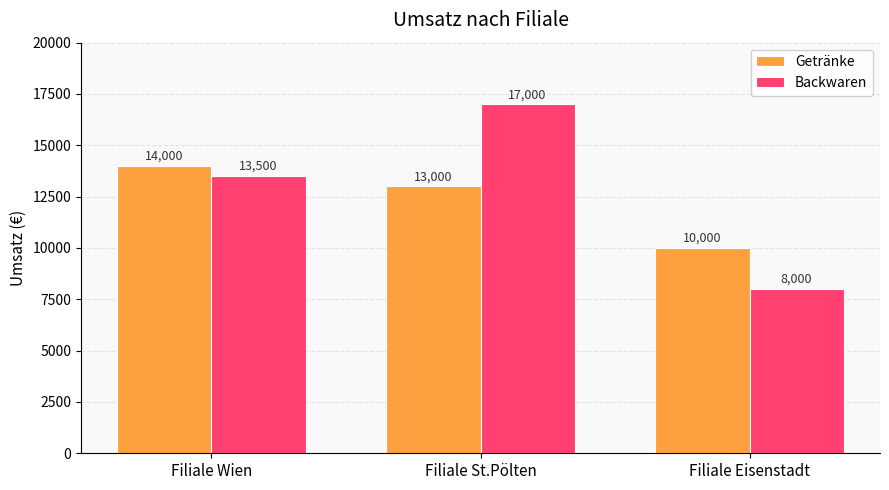

At which category is the sum across all series the highest?

Filiale St.Pölten